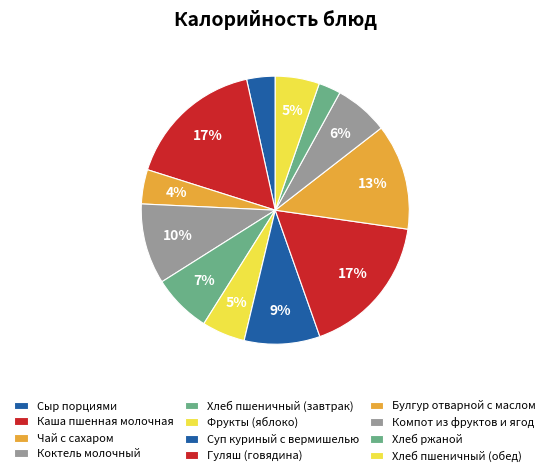

Does any single category account for the majority?

No